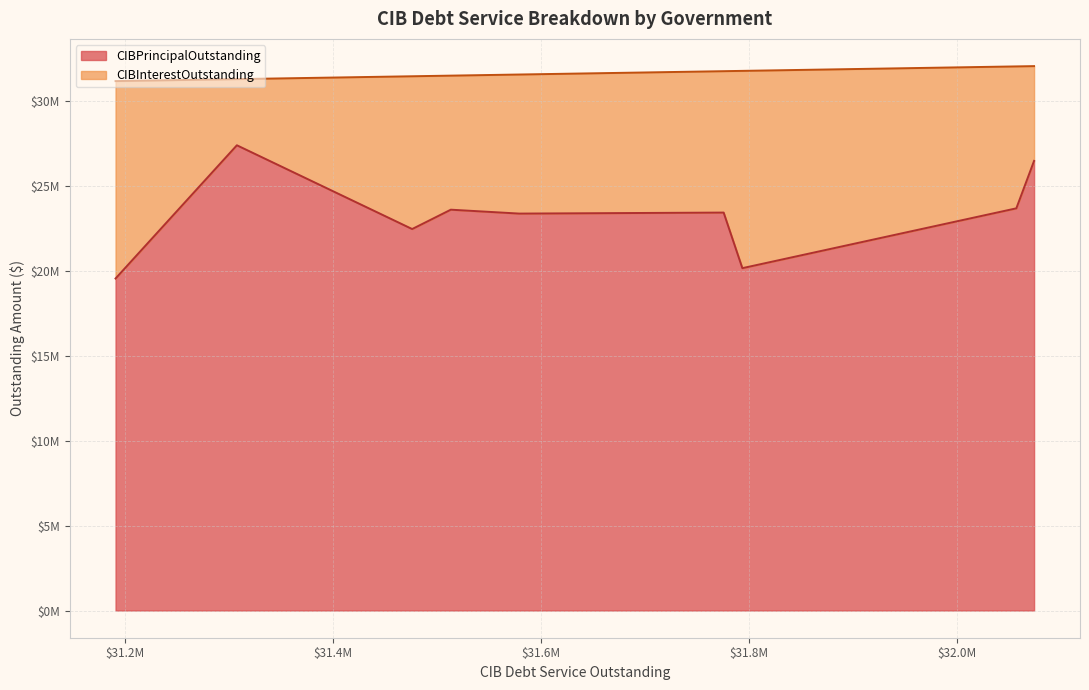

Reading left to right, transcribe all the data shown in this chart.

CIBPrincipalOutstanding: Fort Bend County MUD 048=26490000.0	Harris County MUD 502=23695000.0	Harris-Waller Counties MUD 02=20170000.0	Conroe MUD 1=23445000.0	Travis County MUD 16=23385000.0	Fort Bend County DD=23615000.0	Fort Bend County MUD 206=22475000.0	Denton County FWSD 06=27410000.0	Crosswinds MUD=19560000.0
CIBInterestOutstanding: Fort Bend County MUD 048=5583853.2	Harris County MUD 502=8361798.0	Harris-Waller Counties MUD 02=11623426.7	Conroe MUD 1=8330437.9	Travis County MUD 16=8193972.0	Fort Bend County DD=7898150.0	Fort Bend County MUD 206=9001004.1	Denton County FWSD 06=3897506.2	Crosswinds MUD=11630870.1